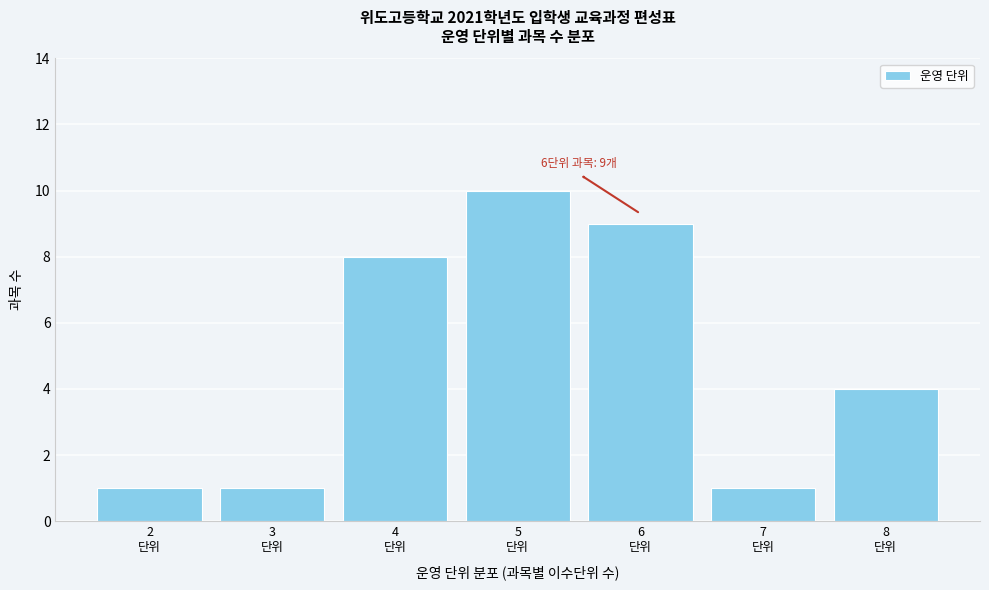

Reading left to right, list all the values displayed in this chart.

1	1	8	10	9	1	4